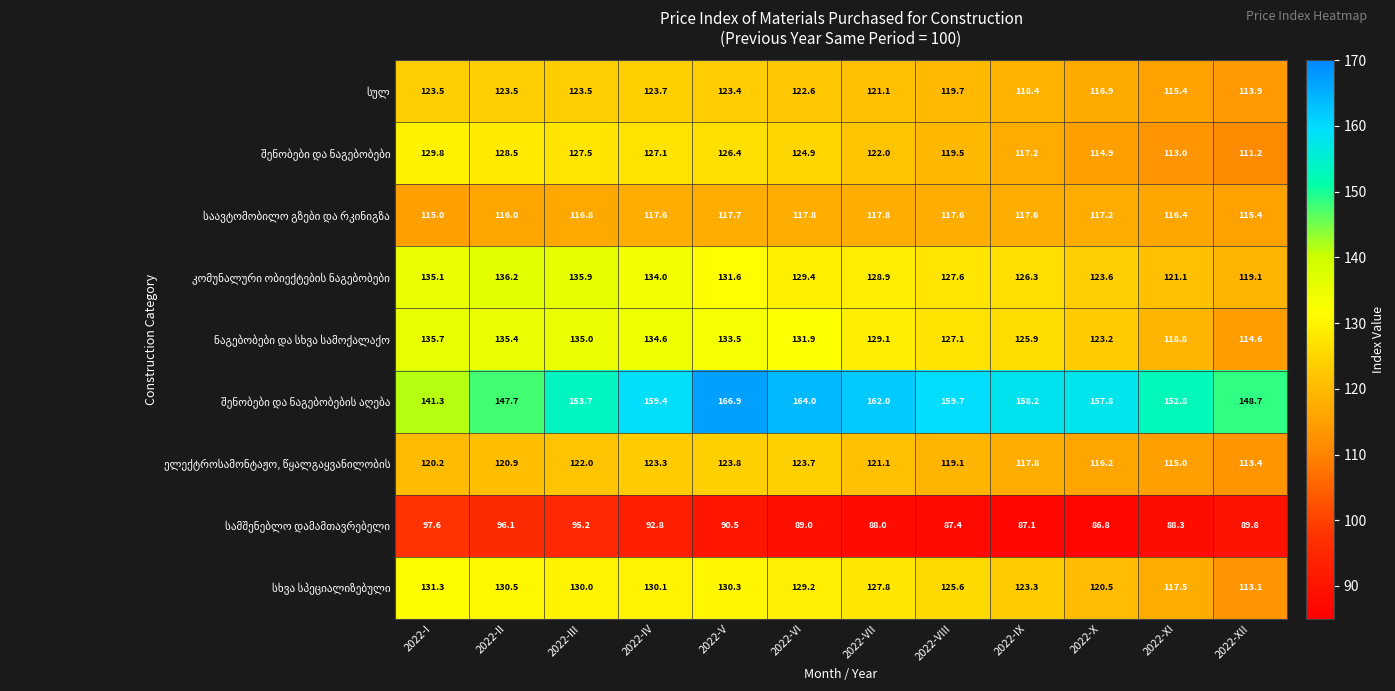

What is the difference between the highest and lowest values at 2022-XI?

64.5